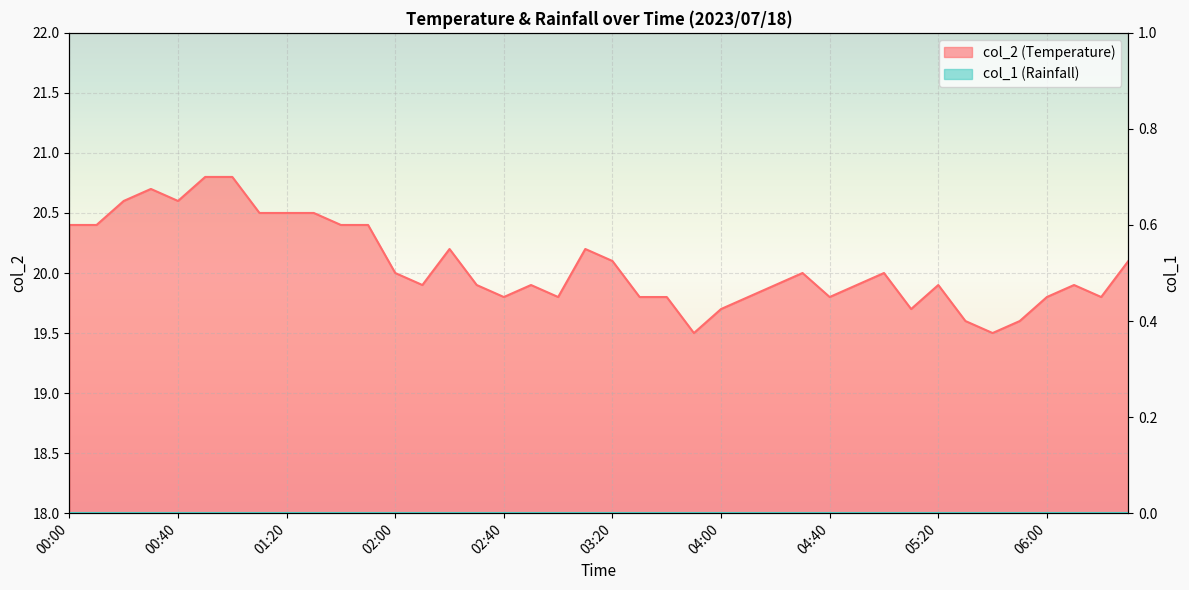

What is the difference between the values at 04:50 and 03:00?

0.1